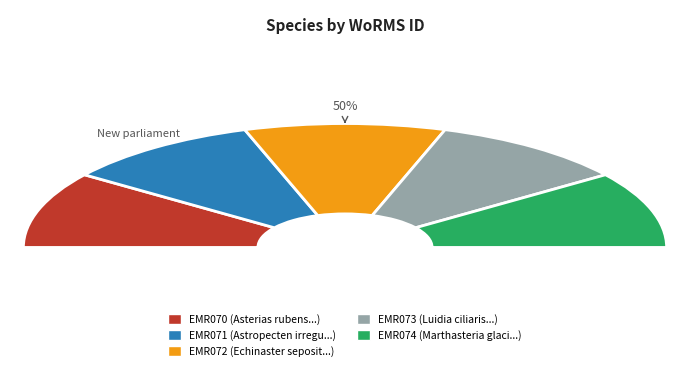

What percentage is NOT represented by EMR070?

80.1%